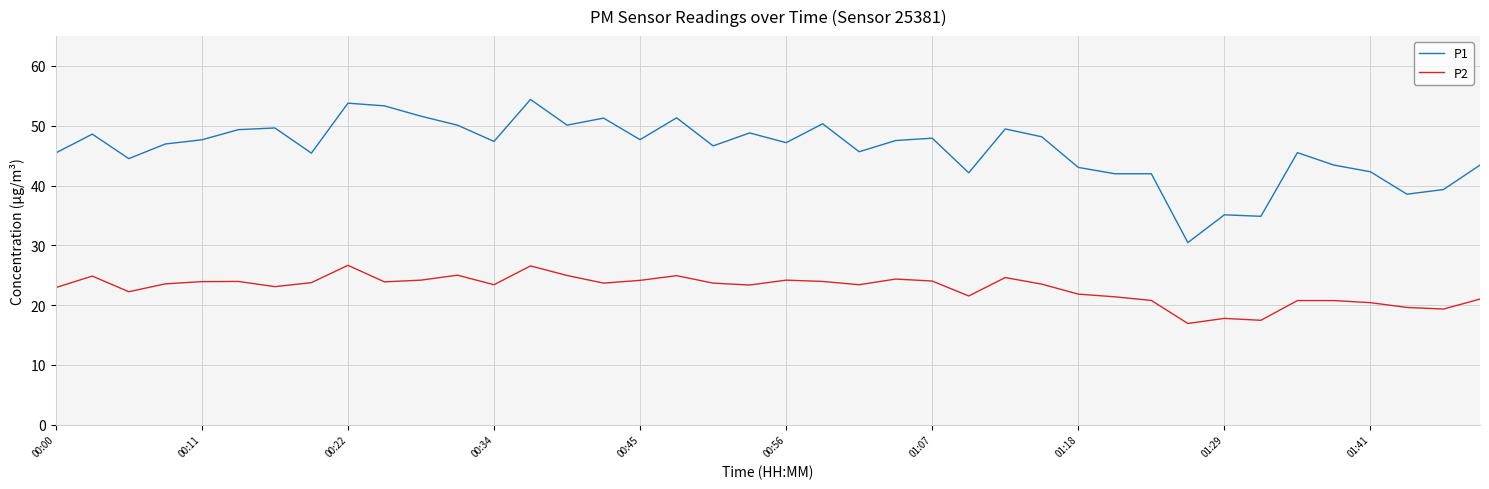

Which series has the widest spread of values?

P1